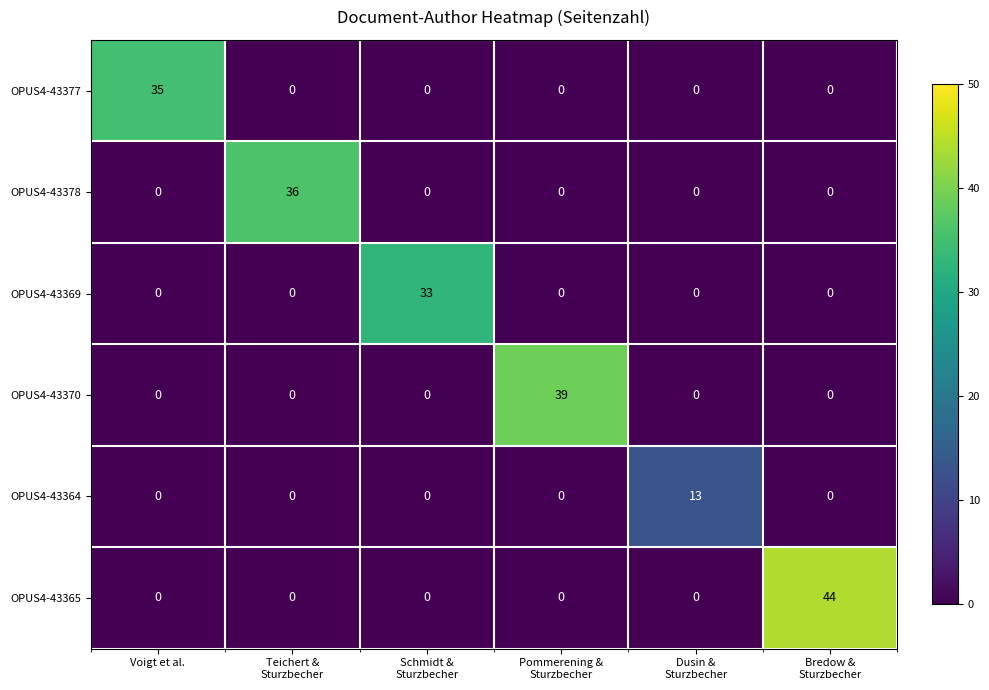

What is the difference between the maximum and minimum values in the OPUS4-43365 series?

44